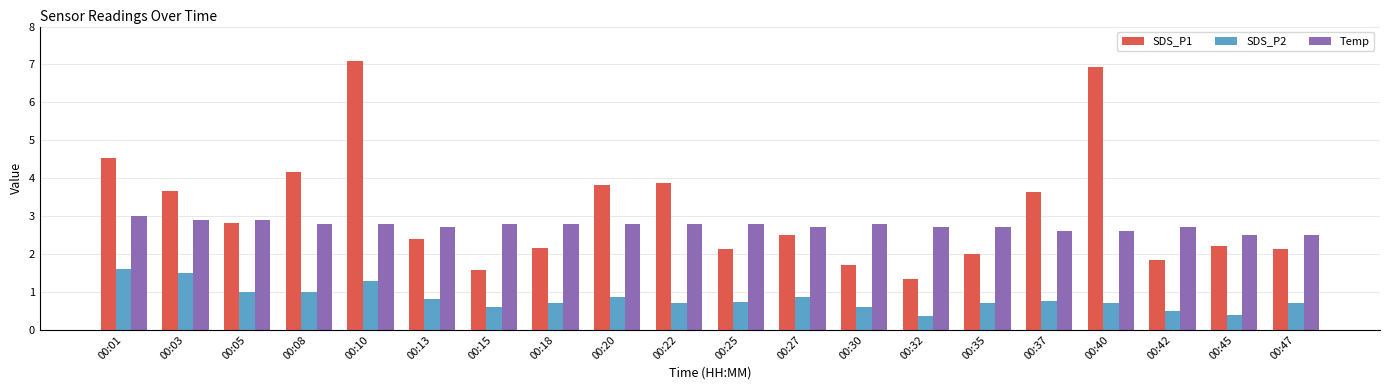

Are the bars grouped side by side (vs. stacked)?

Yes